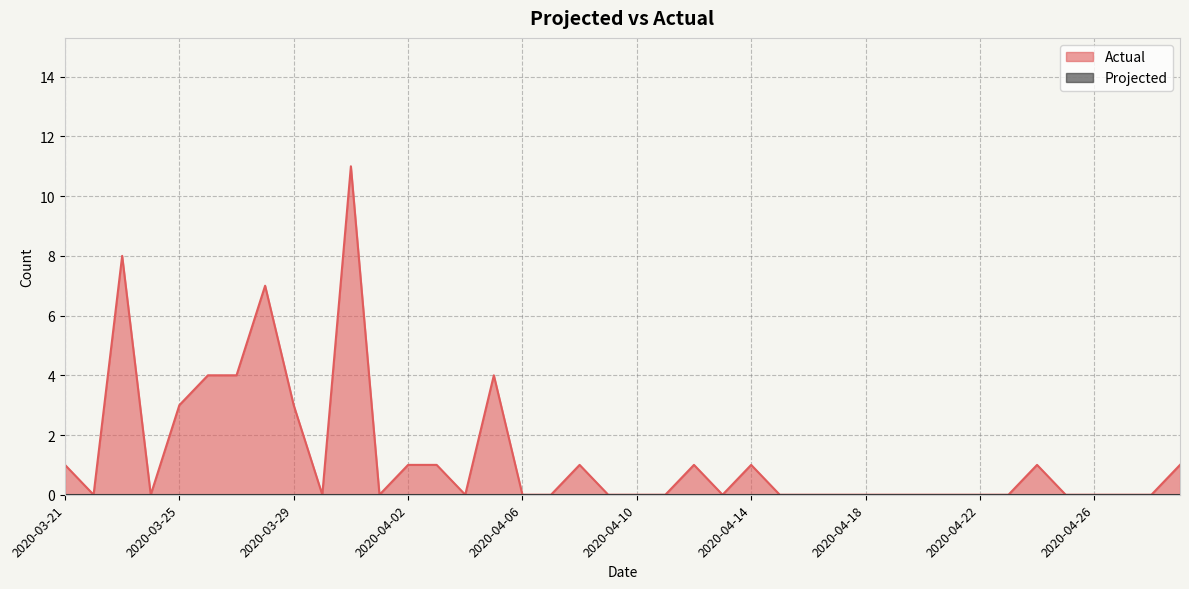

What is the label of the 5th point from the right?

2020-04-25